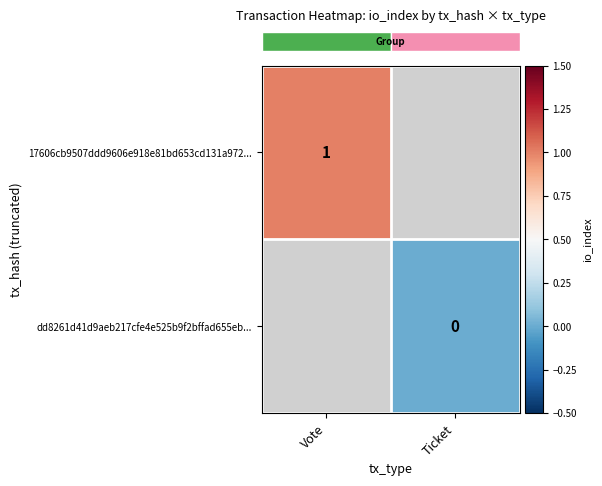

At which label does row_1 reach its minimum?

Vote